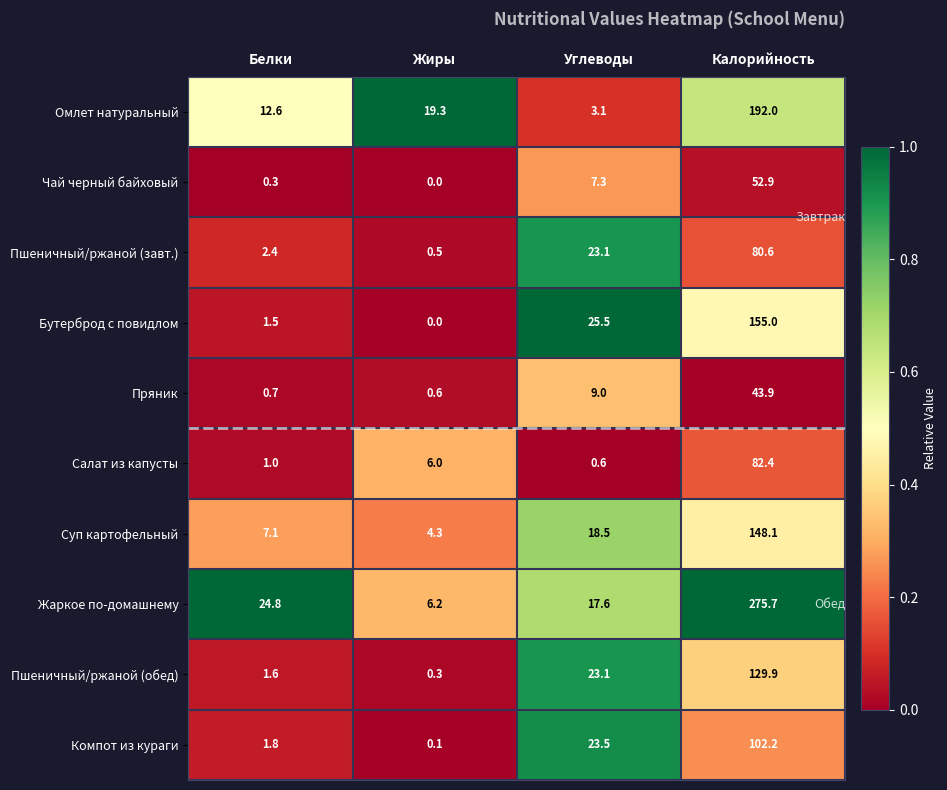

Which label corresponds to the largest value in the chart?

Калорийность